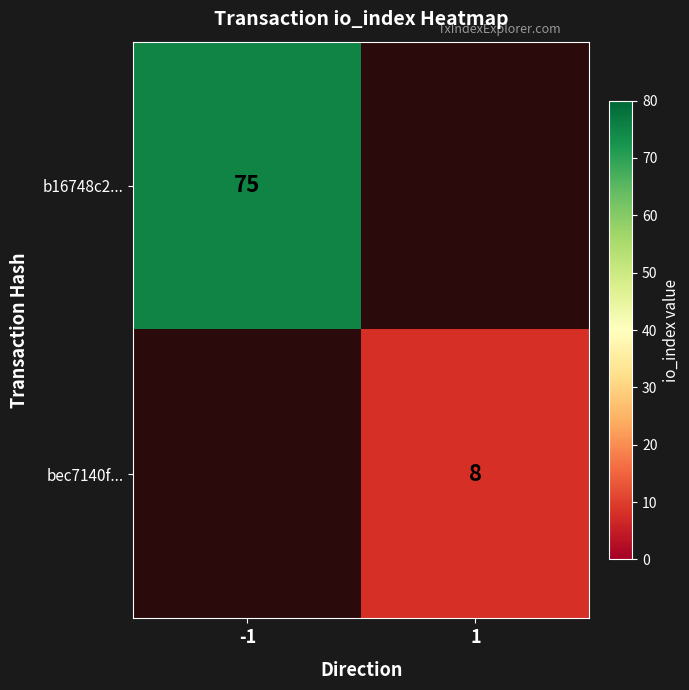

True or false: b16748c2... has a value of 75 at -1.

True